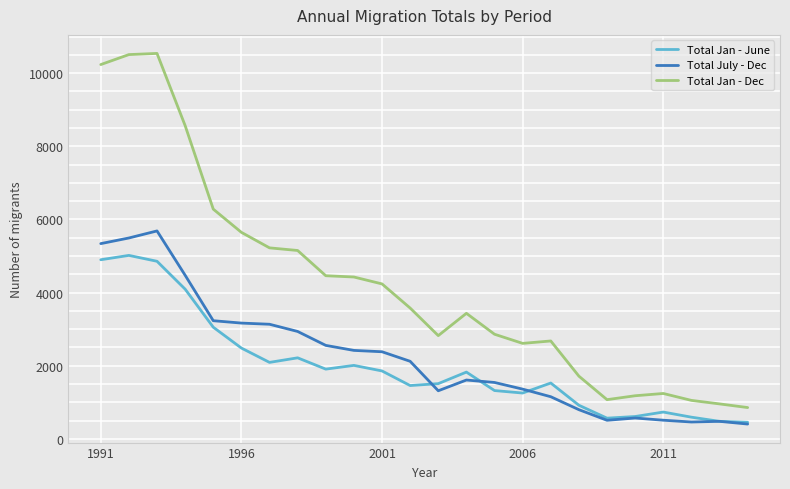

What is the difference between the second highest and second lowest values in the Total Jan - June series?

4419